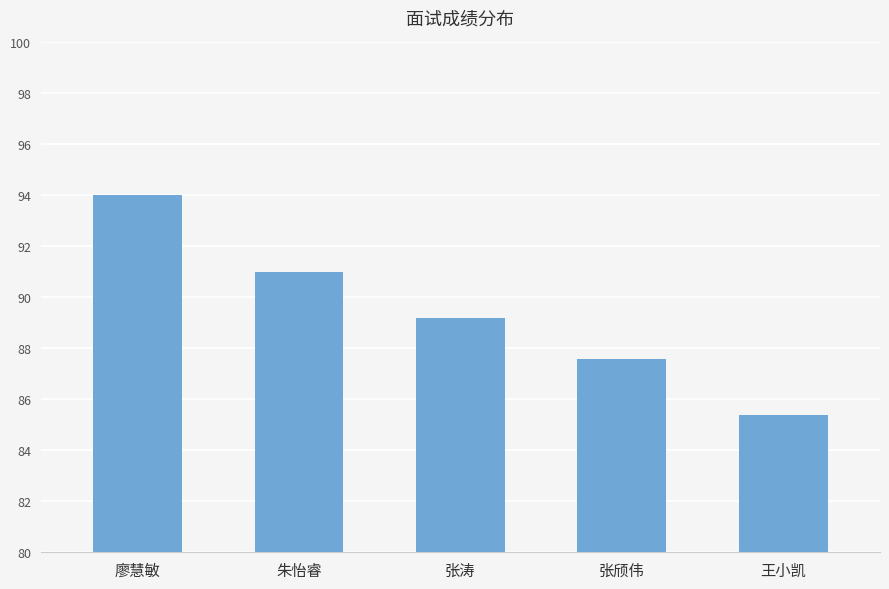

True or false: the data shows 85.4 at 王小凯.

True